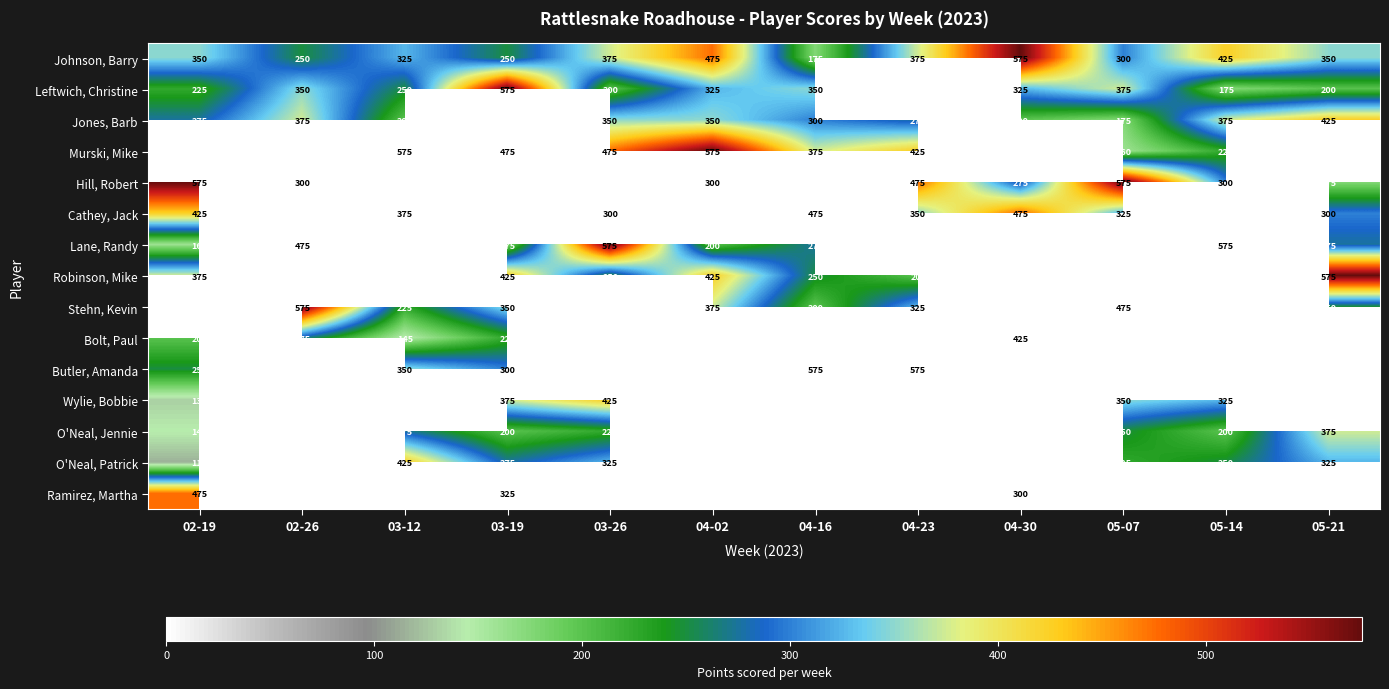

What is the spread (max minus min) of values at 03-12?

430.0